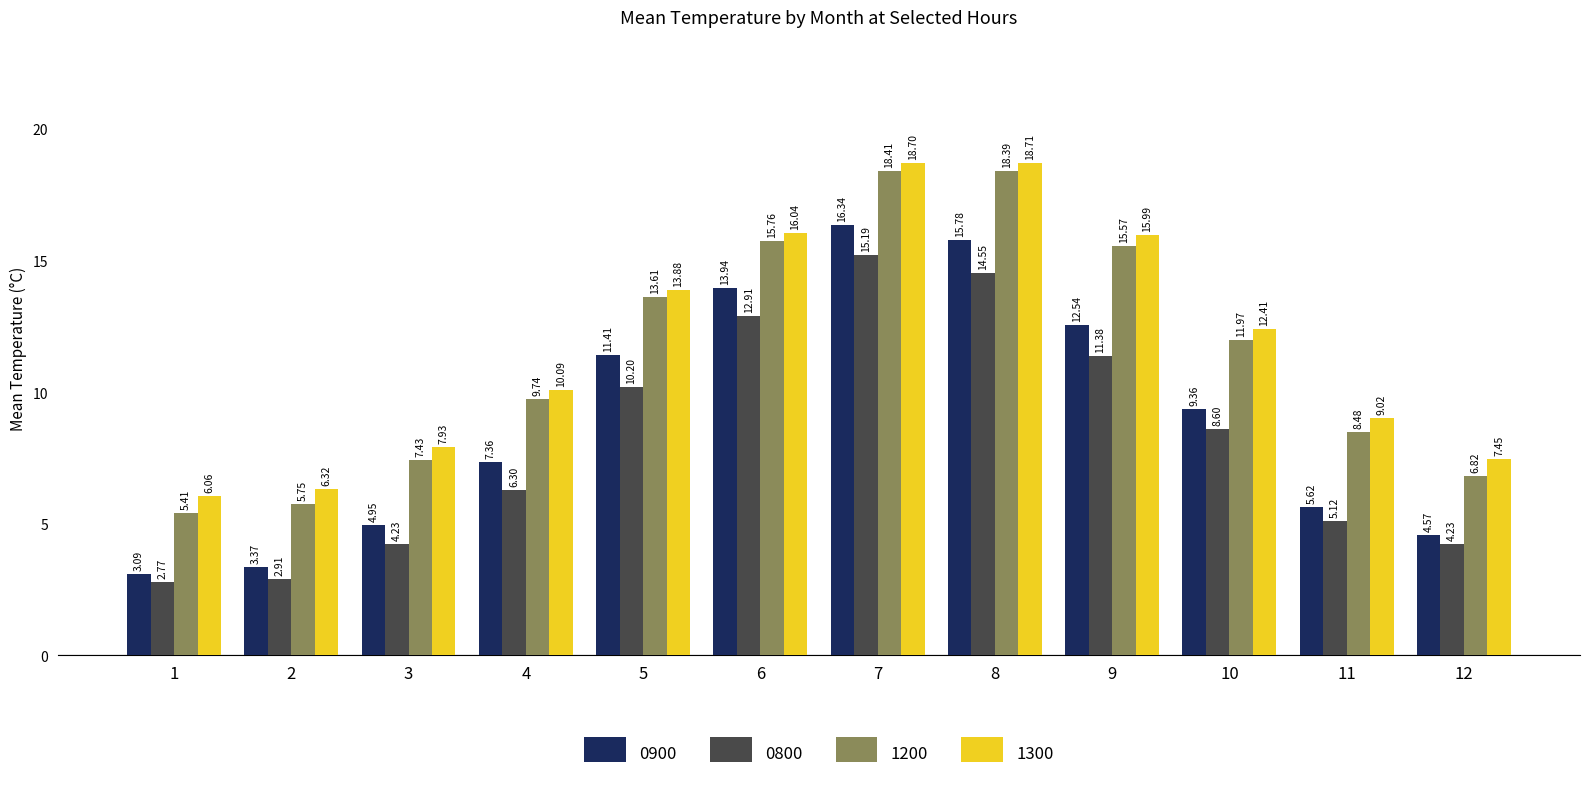

At how many categories does at least one series exceed 16?

3